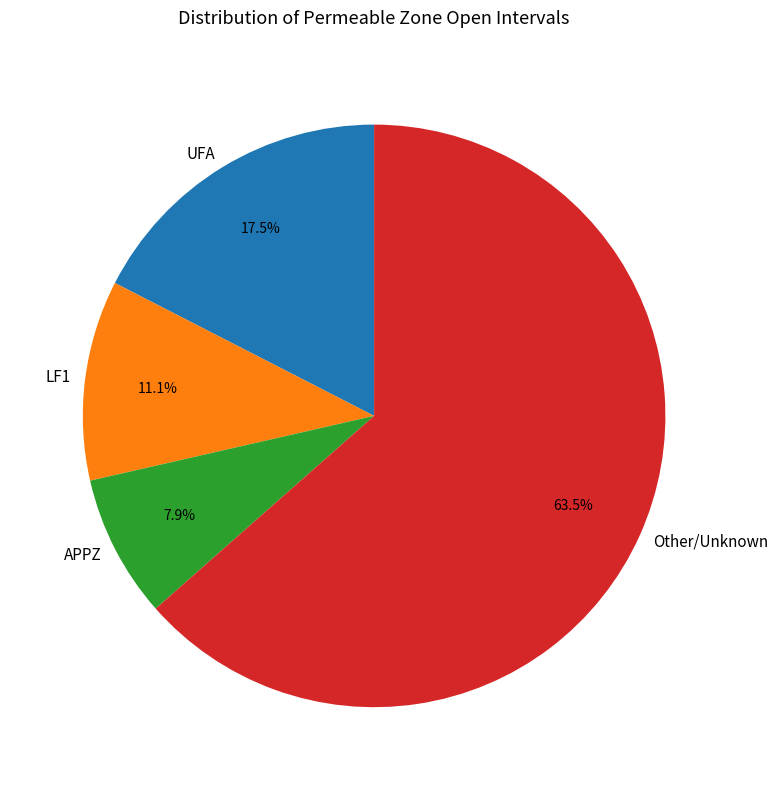

What portion of the pie excludes LF1?

88.9%